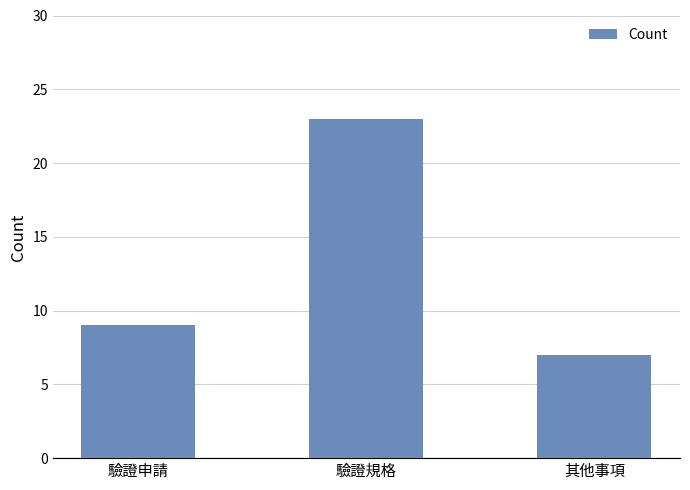

Reading left to right, list all the values displayed in this chart.

驗證申請=9	驗證規格=23	其他事項=7